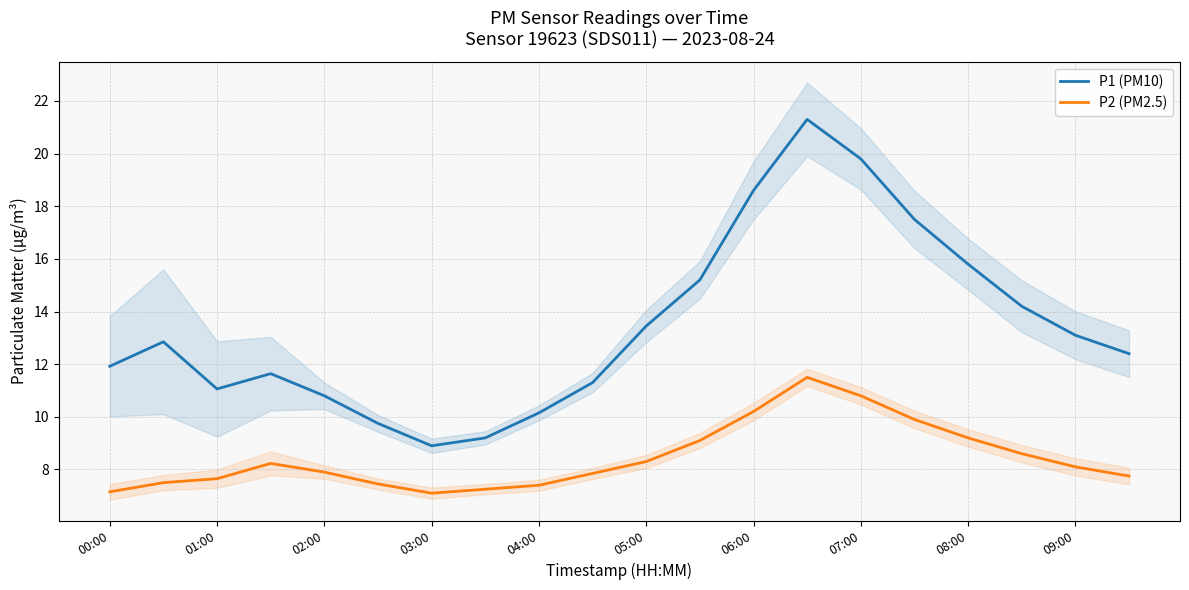

True or false: P2 (PM2.5) and P1 (PM10) cross at least once.

False